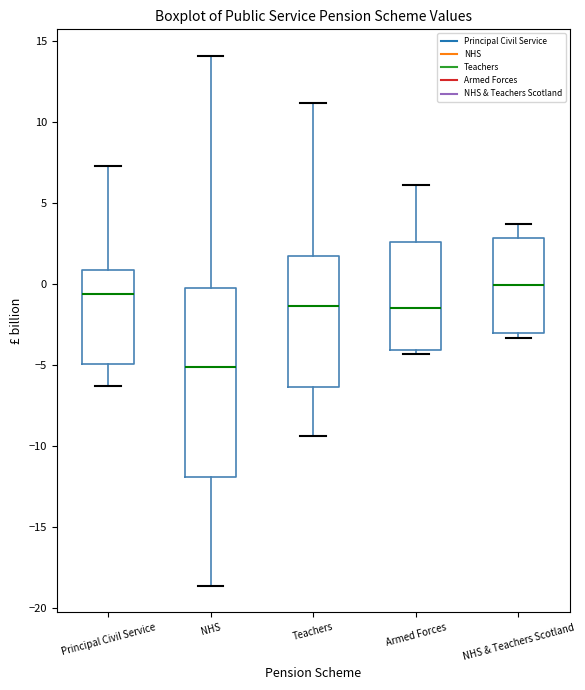

Where is the upper edge of the box for Armed Forces on the y-axis? The values are not printed on the chart, so give them approximately, as read against the axis.

2.5